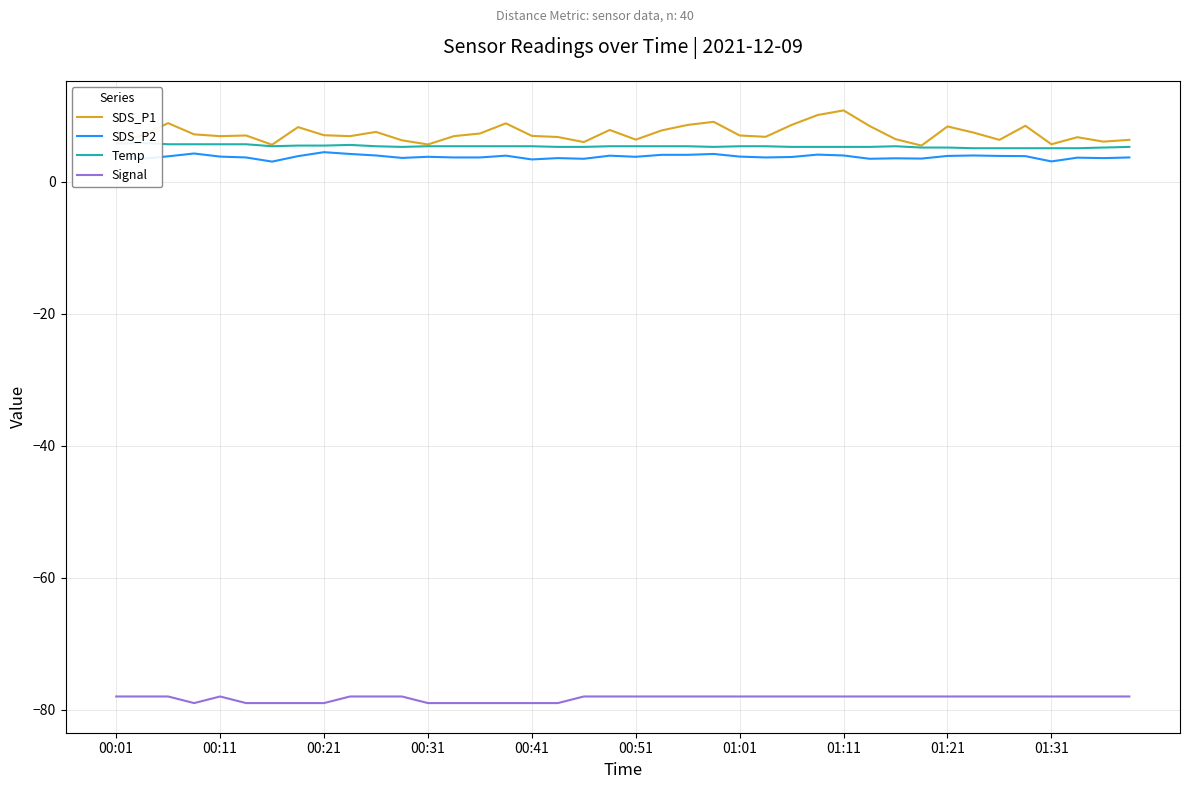

Is the value of SDS_P2 at 01:01 greater than the value of Signal at 01:21?

Yes